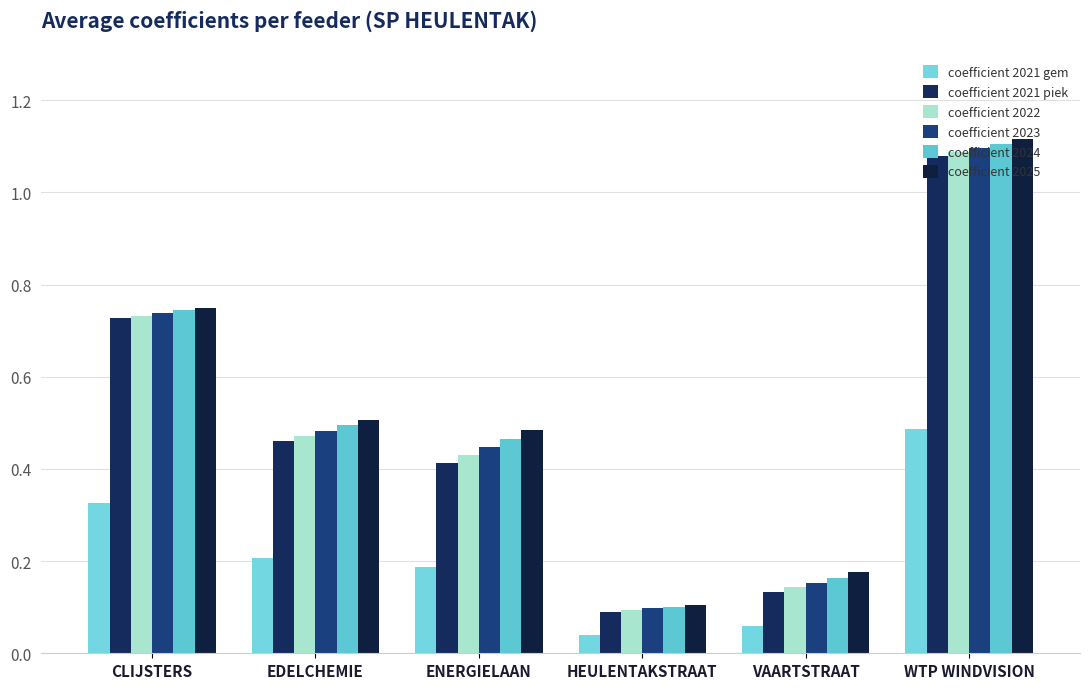

Read the coefficient 2021 gem value at CLIJSTERS.

0.3